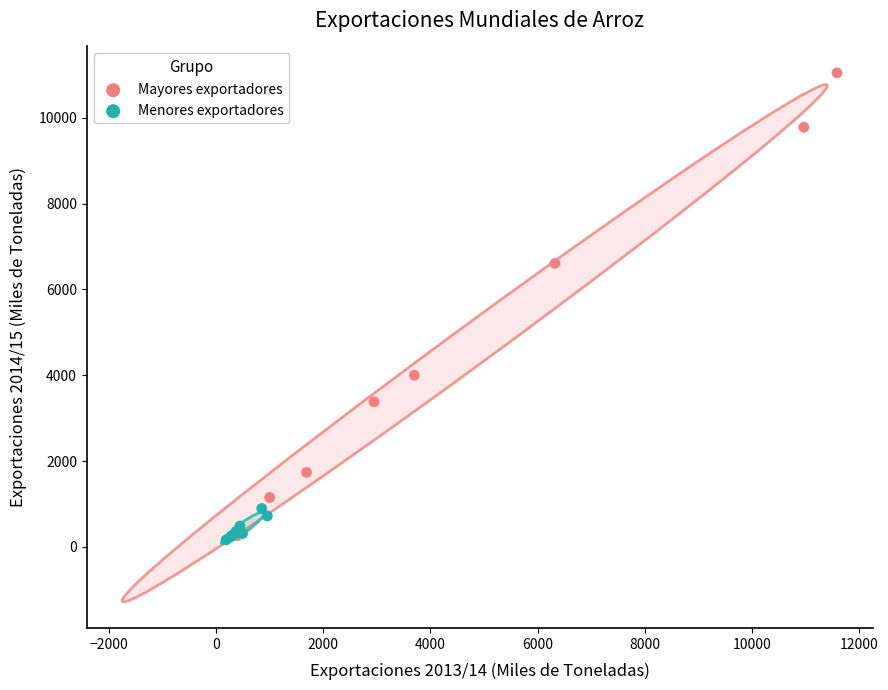

Which series reaches the maximum Y coordinate?

Mayores exportadores